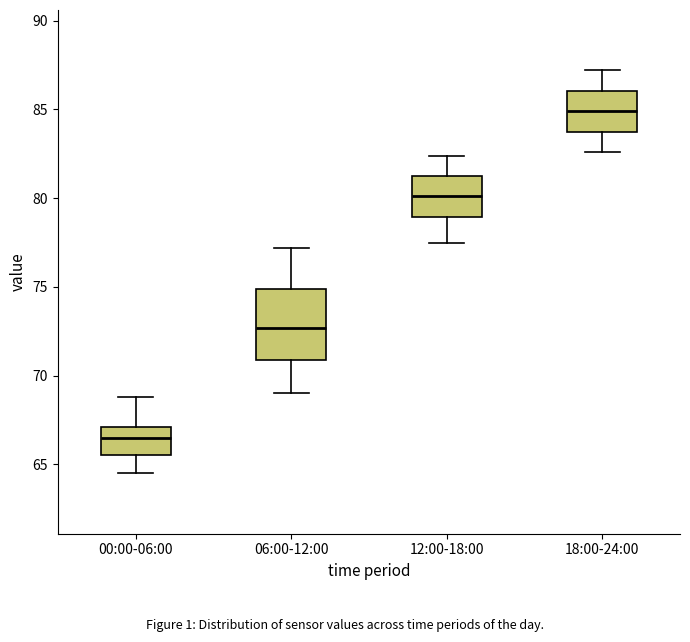

Reading left to right, transcribe this box plot: for each box, give where its median line is, the range the box spans, and where its two whiskers end, as read against the y-axis. The values are not printed on the chart, so give them approximately, as read against the axis.

00:00-06:00: median 66.5, box 65.5 to 67.0, whiskers 64.5 to 69.0
06:00-12:00: median 72.5, box 71.0 to 75.0, whiskers 69.0 to 77.0
12:00-18:00: median 80.0, box 79.0 to 81.5, whiskers 77.5 to 82.5
18:00-24:00: median 85.0, box 84.0 to 86.0, whiskers 82.5 to 87.0